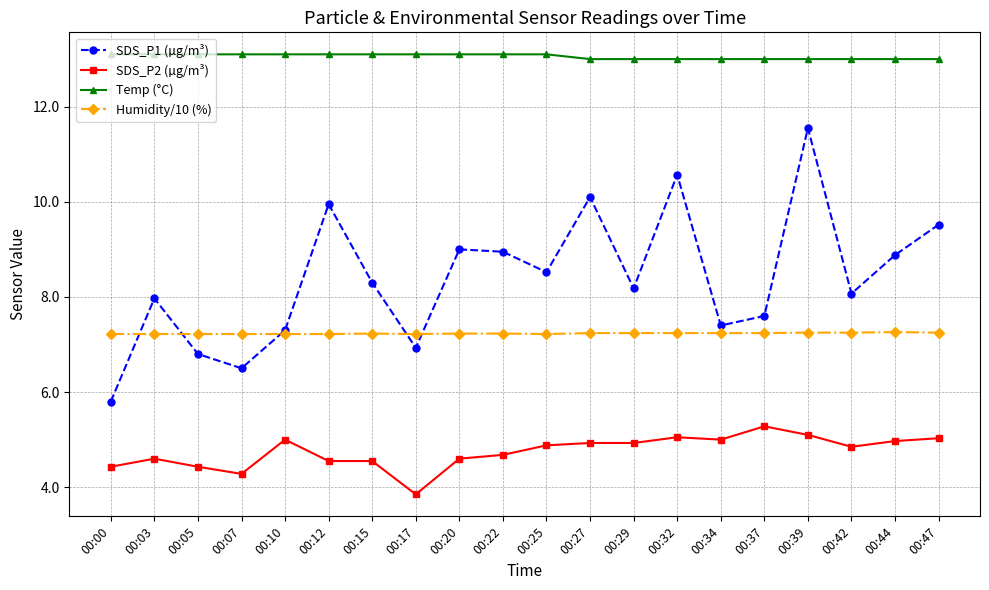

What is the total value across all series at 00:34?

32.6